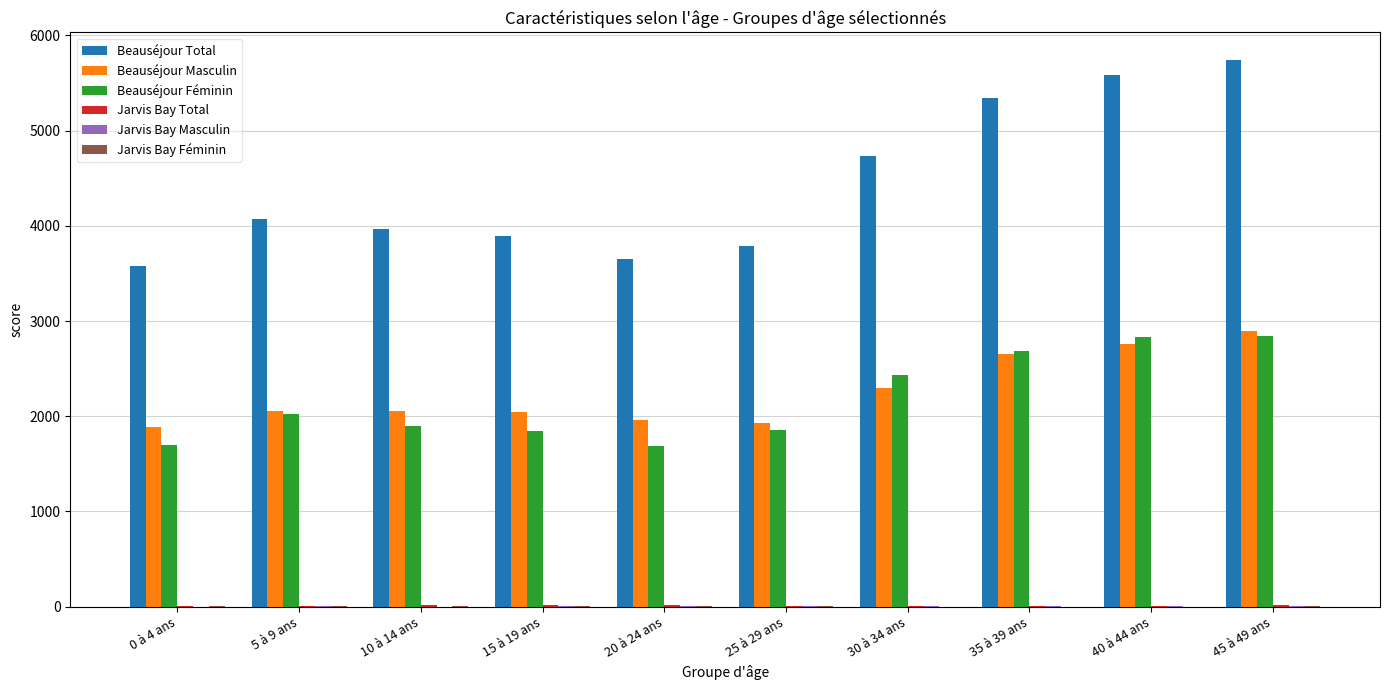

What is the difference between the Beauséjour Féminin values at 40 à 44 ans and 35 à 39 ans?

140